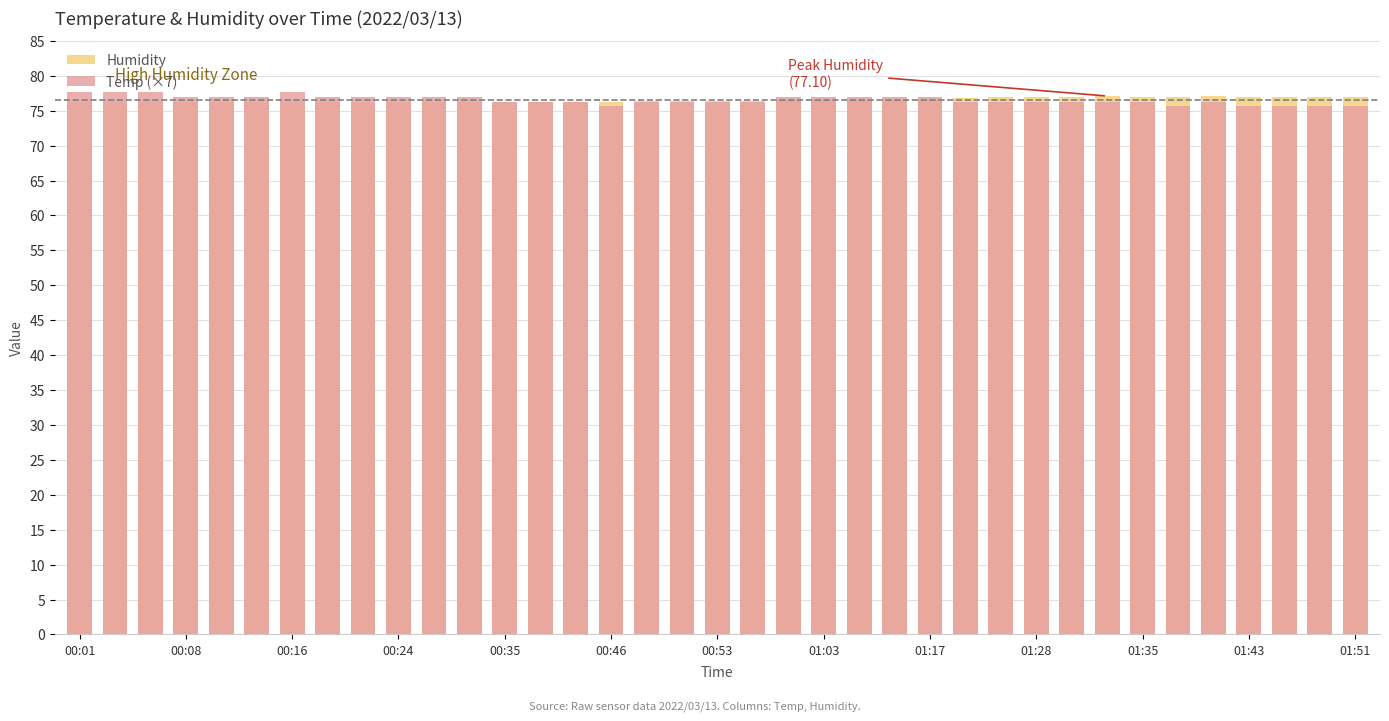

How many groups of bars are there?

37